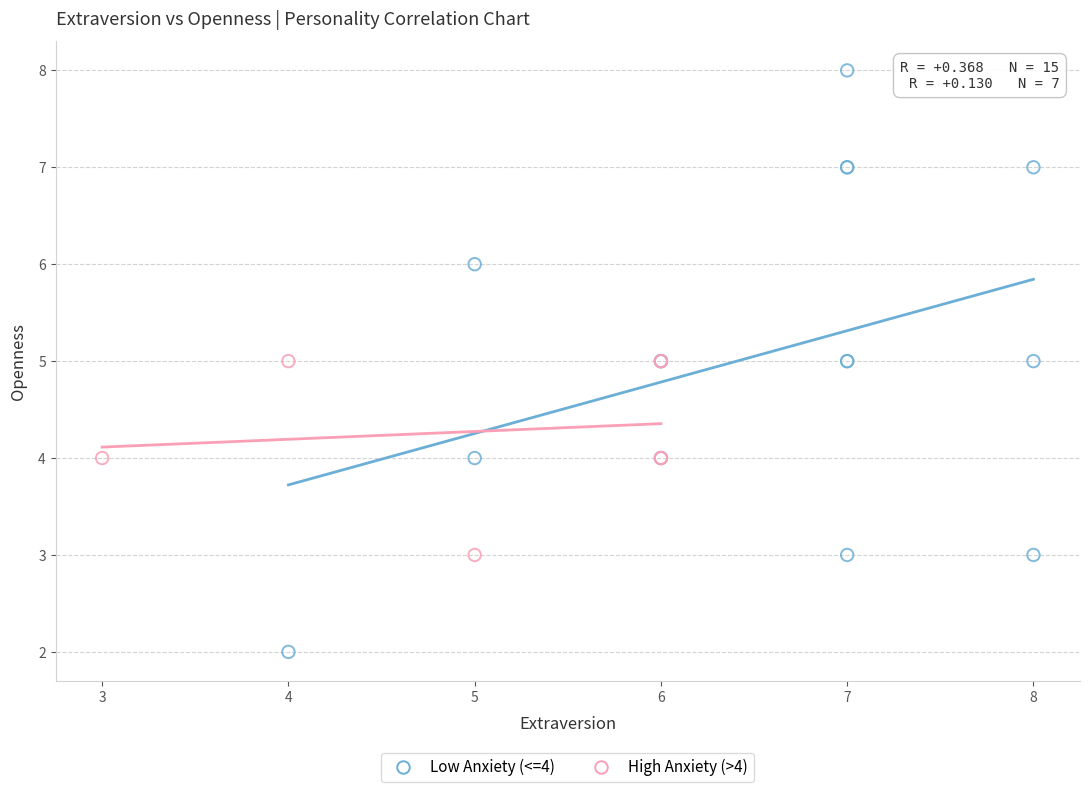

Which series has the widest spread of Y values?

Low Anxiety (<=4)